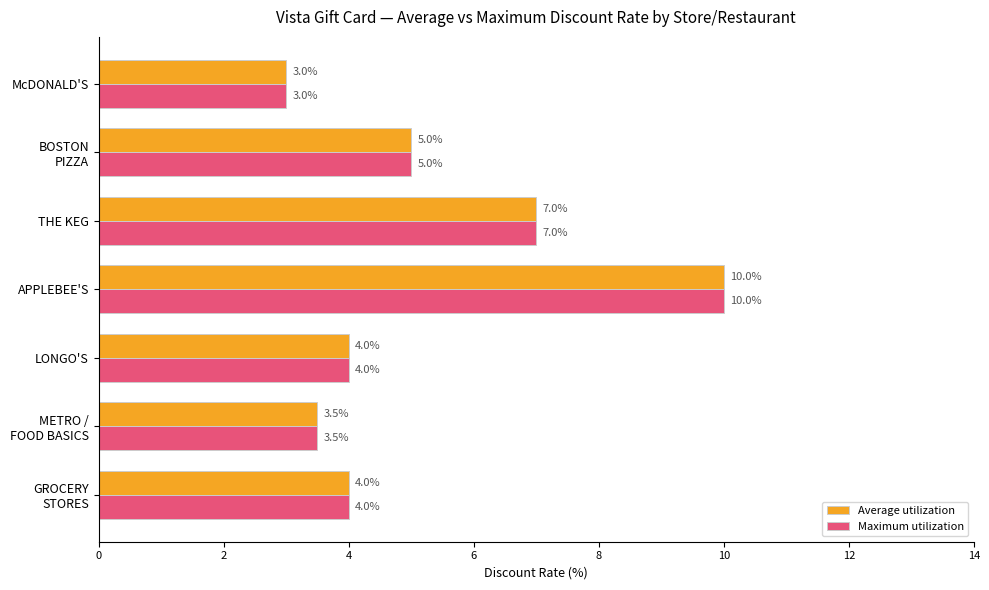

What is the sum of all Maximum utilization values?

36.5